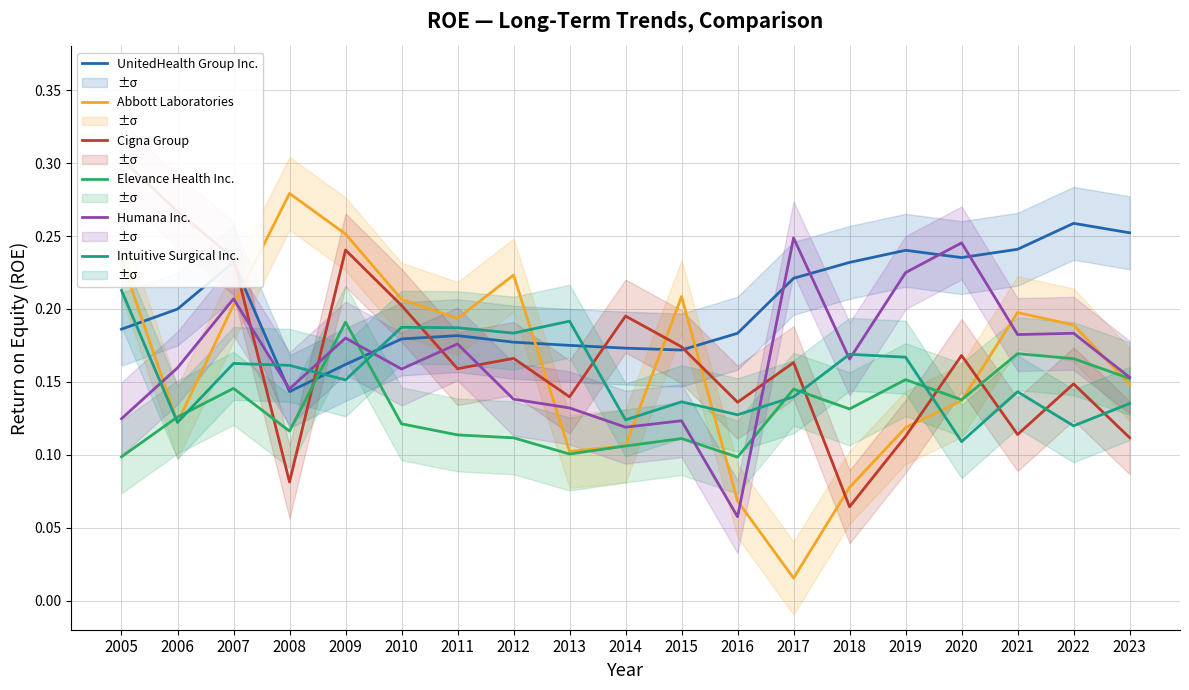

True or false: Cigna Group has more than 1 interior local peaks.

True